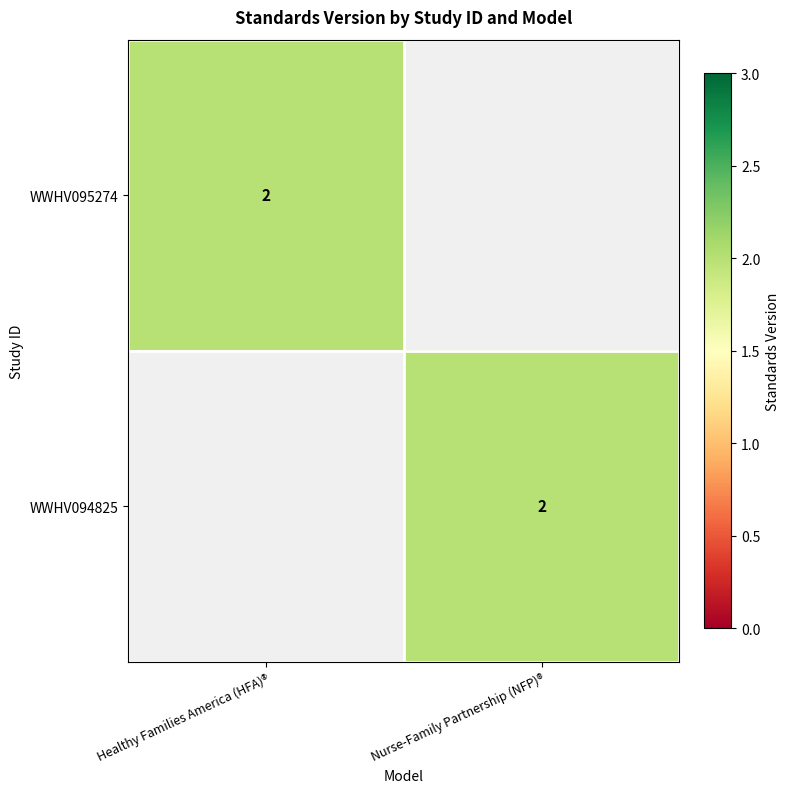

Count the number of data series in this chart.

2